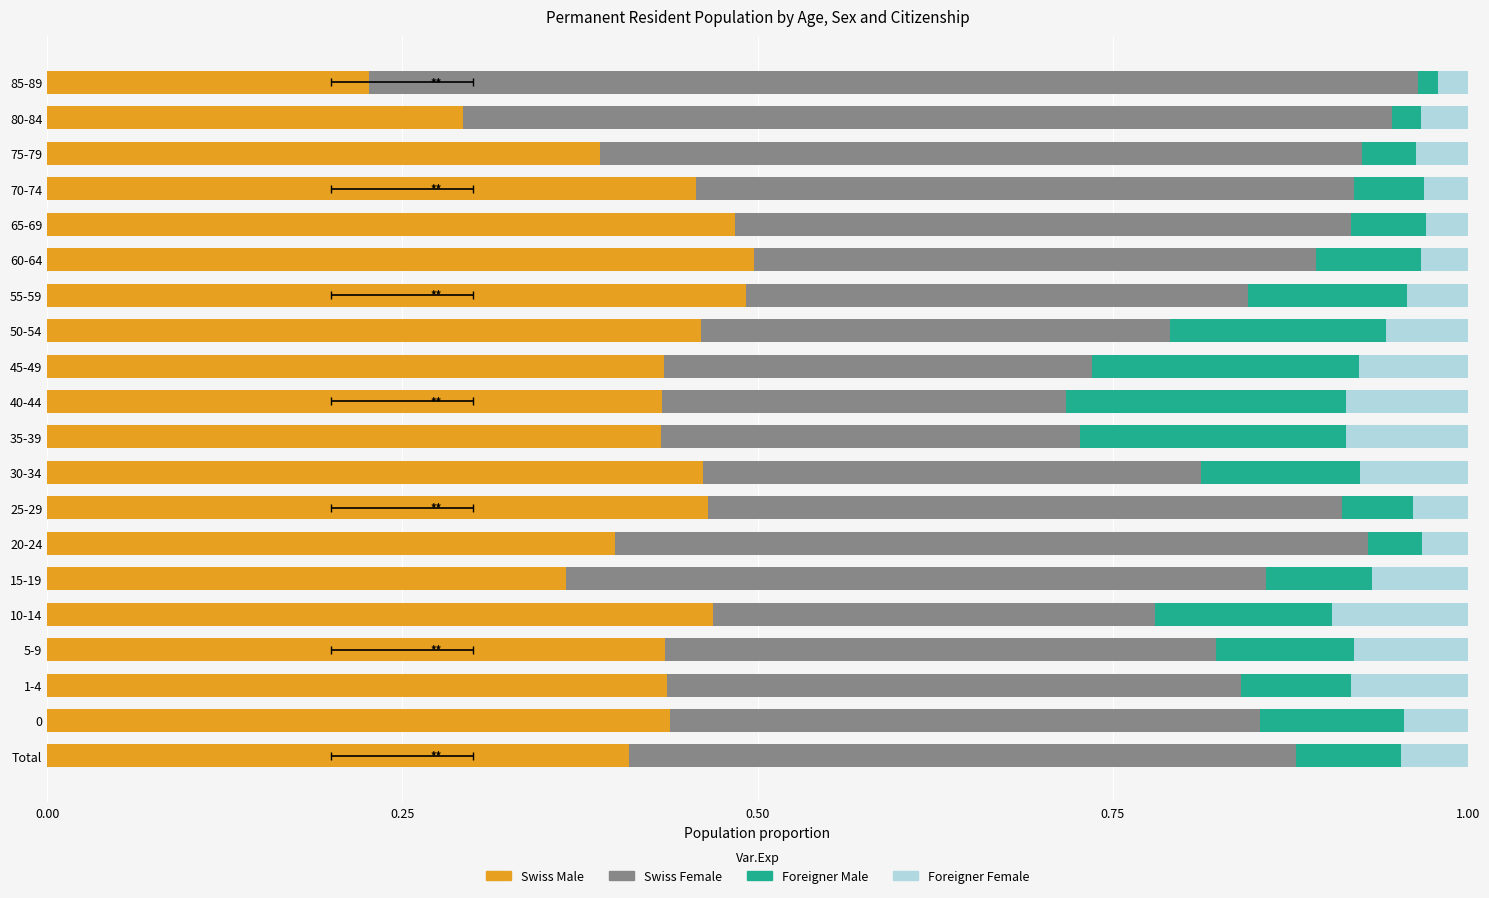

Which series has the widest spread of values?

Swiss Female